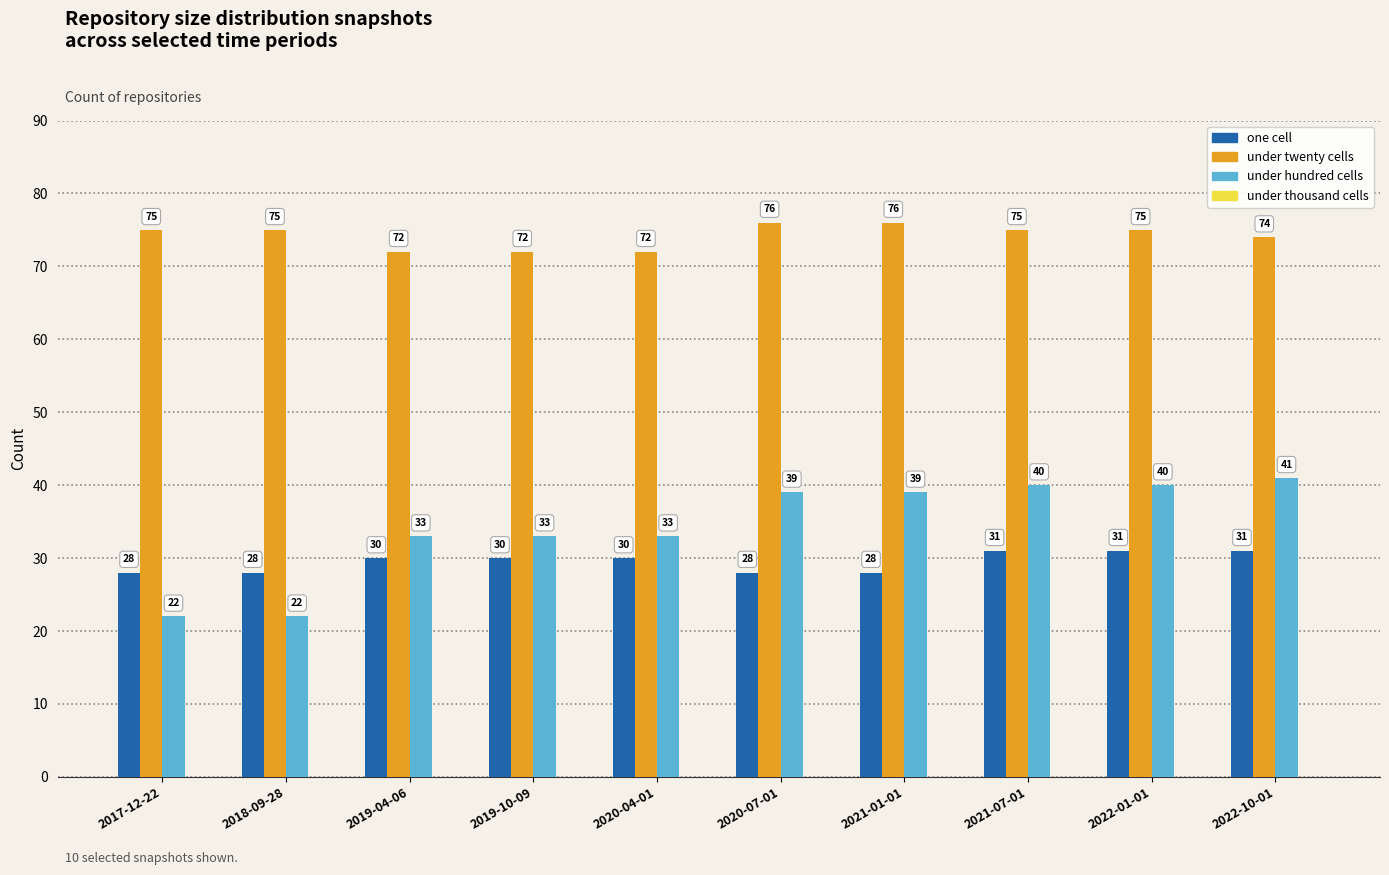

What is the greatest value displayed?

76